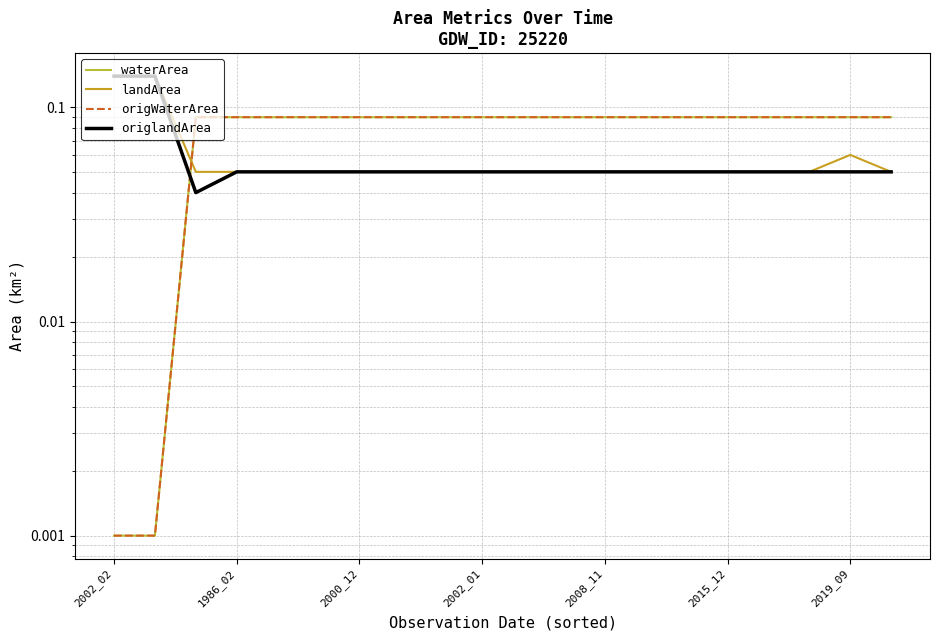

True or false: waterArea has more than 2 points higher than both neighbors.

False